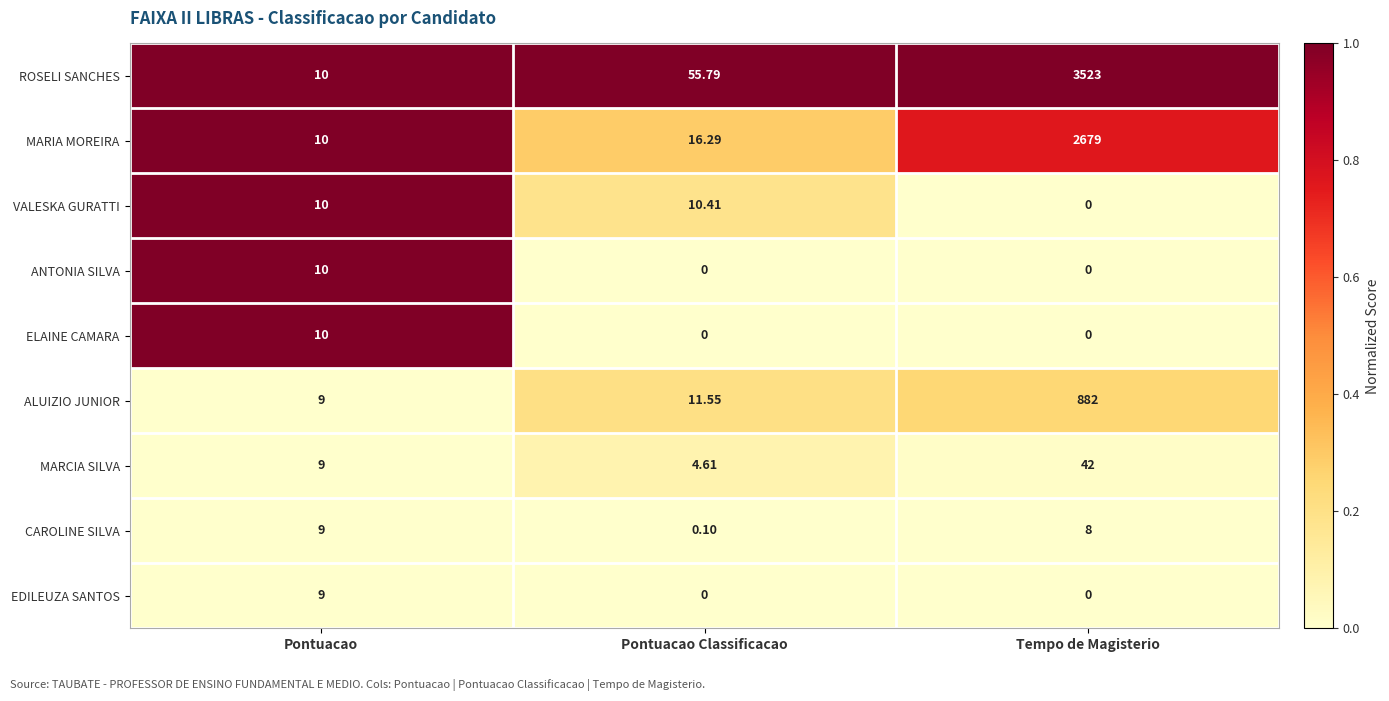

Count the number of data series in this chart.

9